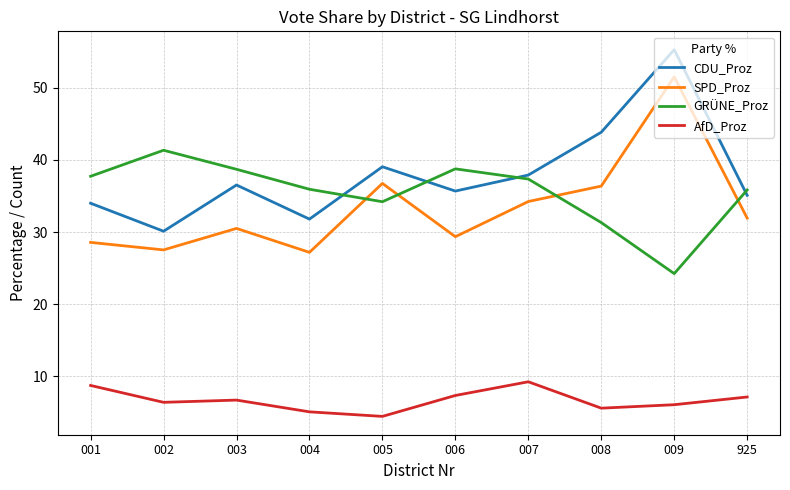

How many interior local valleys does the CDU_Proz series have?

3